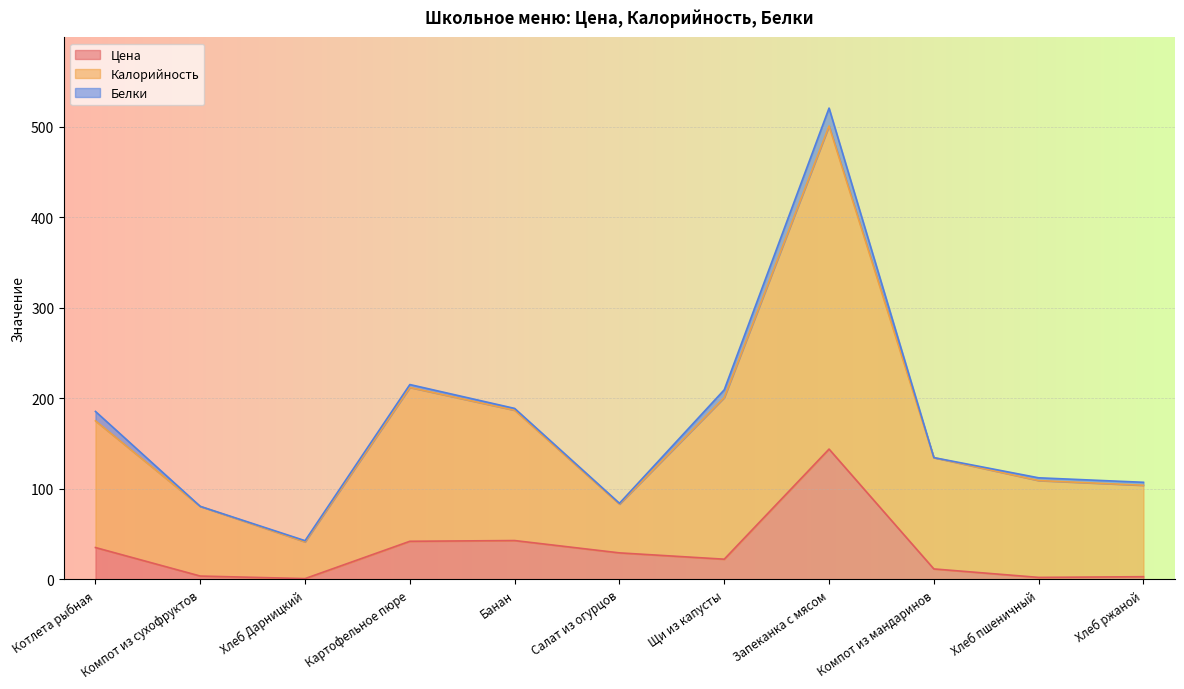

What is the approximate value of Цена at Котлета рыбная?

35.2